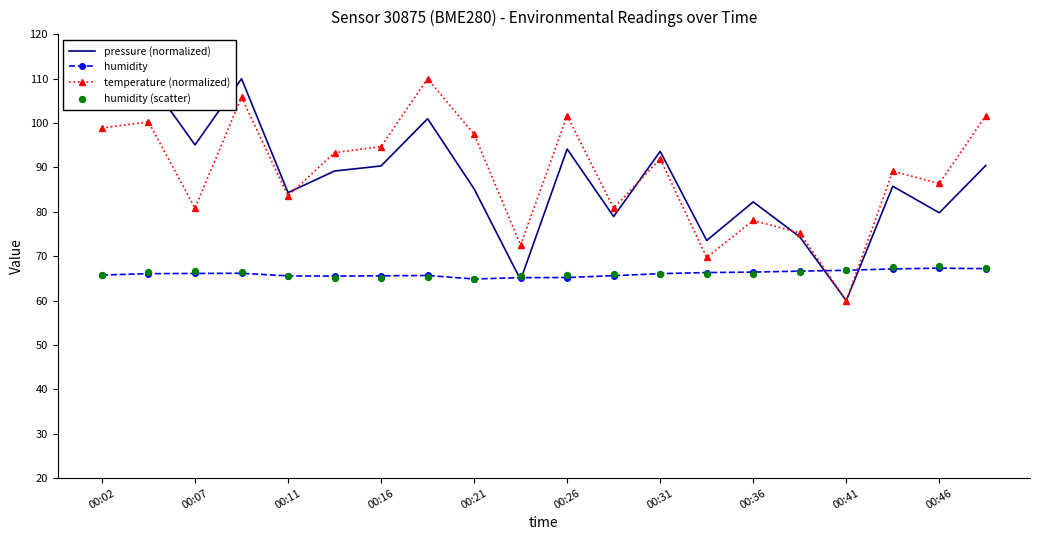

Is the value of temperature (normalized) at 11 greater than the value of pressure (normalized) at 13?

Yes